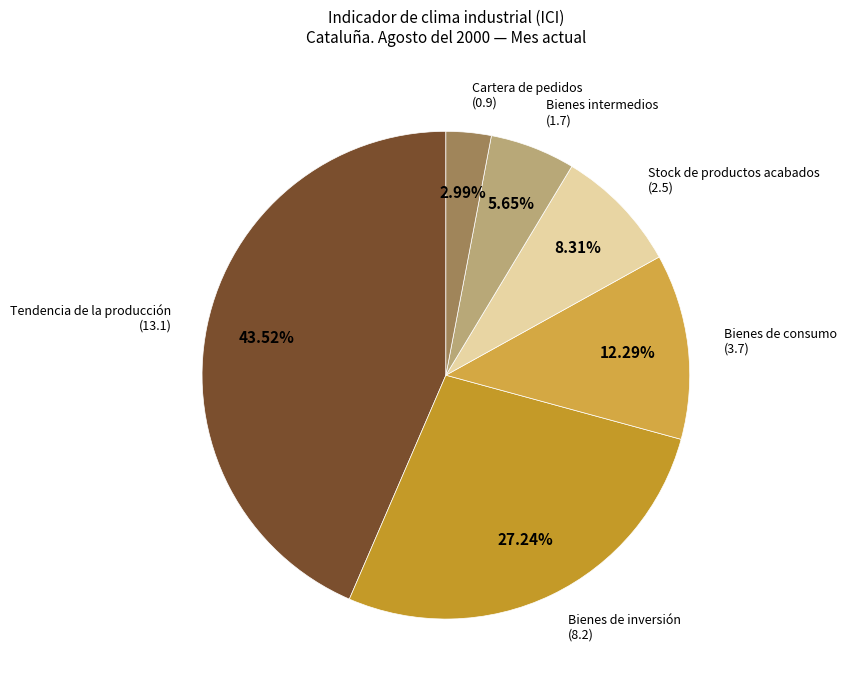

Is there any slice that represents more than half of the pie?

No